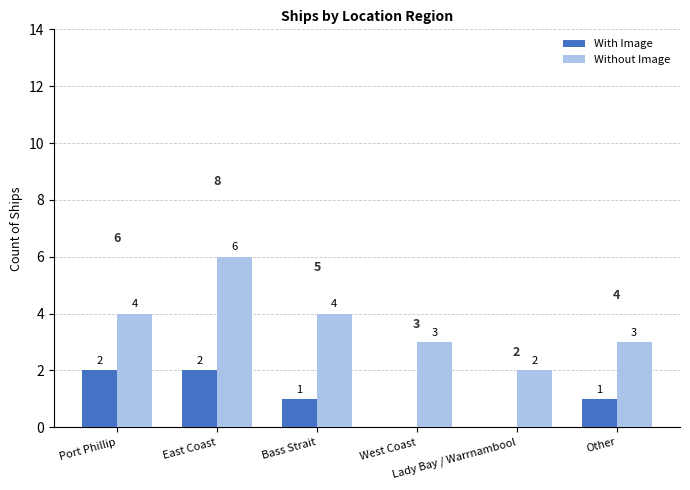

At which category is the sum across all series the highest?

East Coast